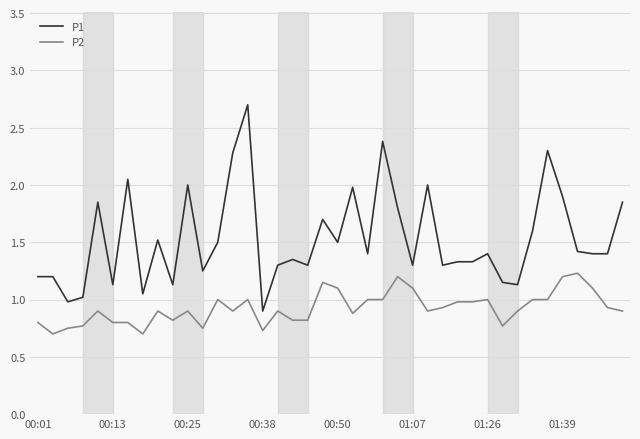

True or false: P2 and P1 cross at least once.

False